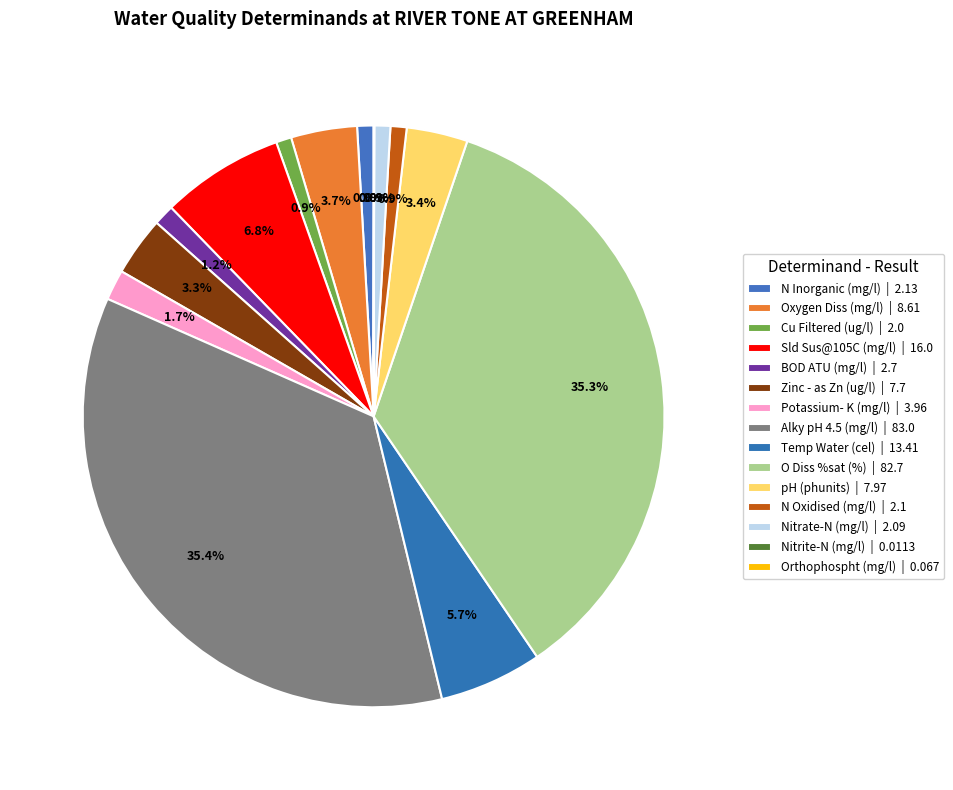

True or false: BOD ATU (mg/l) accounts for 1% of the total.

True